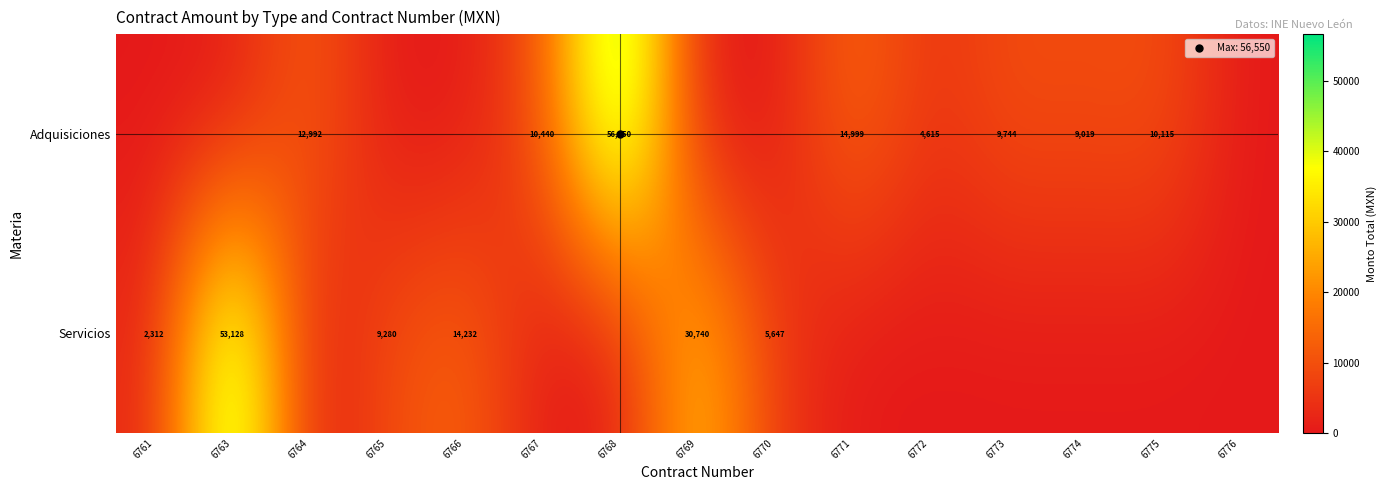

The value of Servicios at 6776 is 0.0. True or false?

True